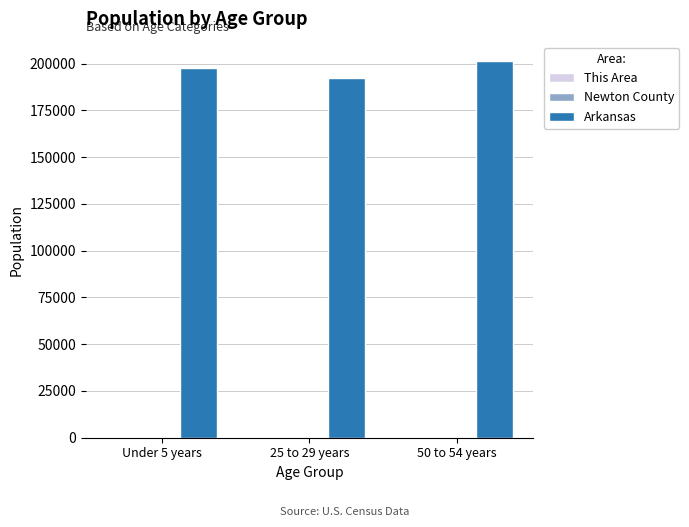

Which series has the largest total across all categories?

Arkansas